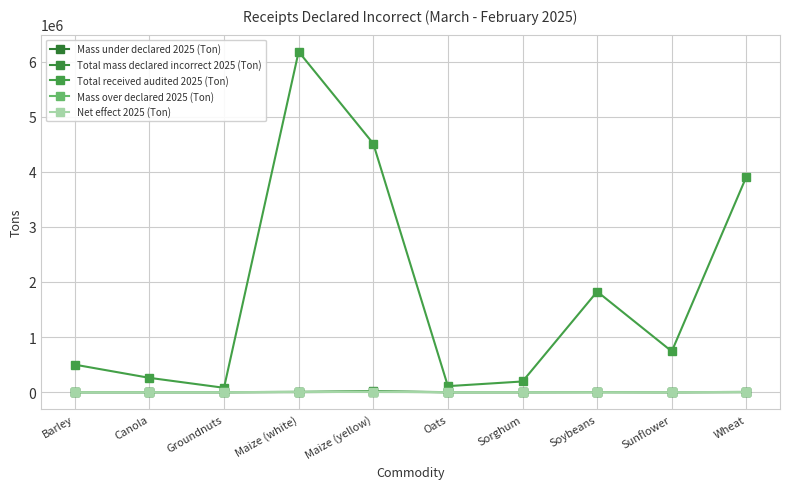

Where is the first local maximum for Mass over declared 2025 (Ton)?

Maize (yellow)